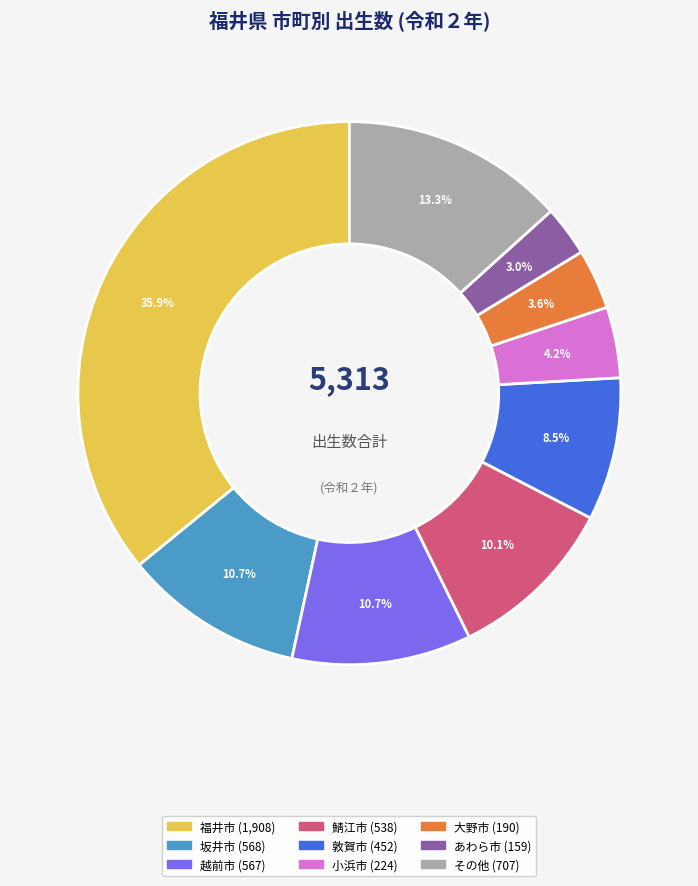

Count the number of slices in the pie.

9